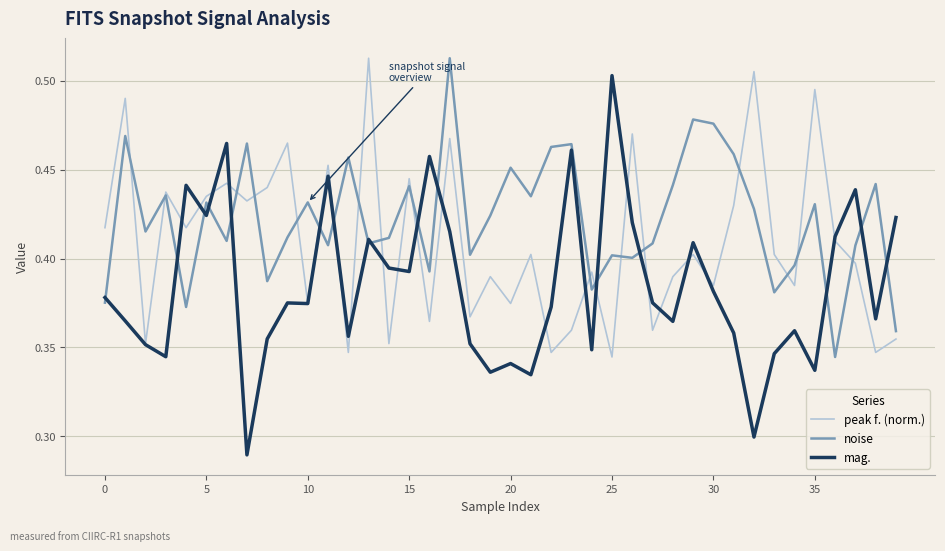

Count the number of data series in this chart.

3